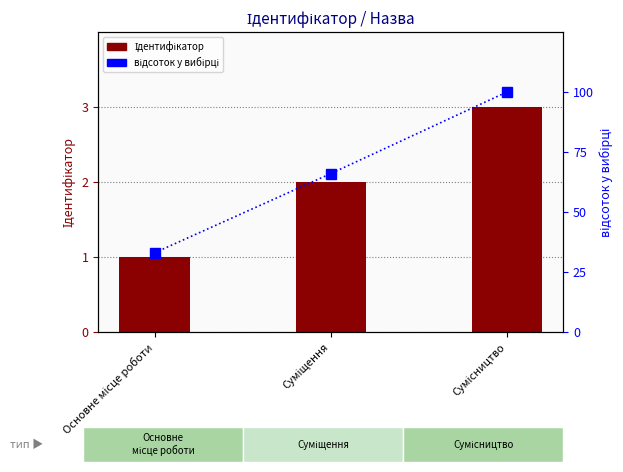

Which series has the widest spread of values?

відсоток у вибірці